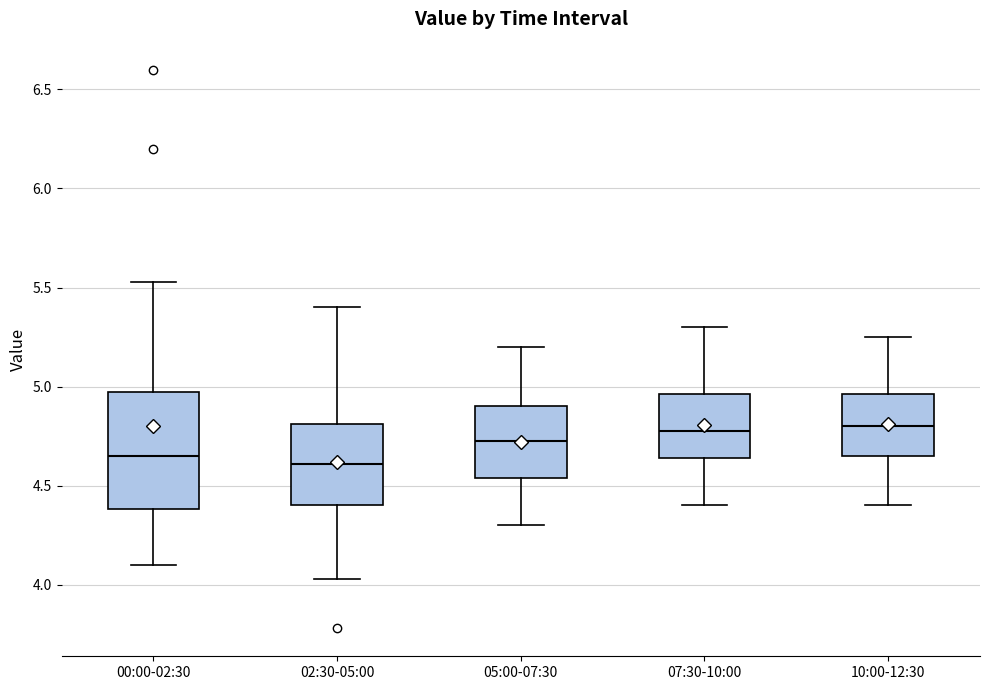

Where is the lower edge of the box for 02:30-05:00 on the y-axis? The values are not printed on the chart, so give them approximately, as read against the axis.

4.40